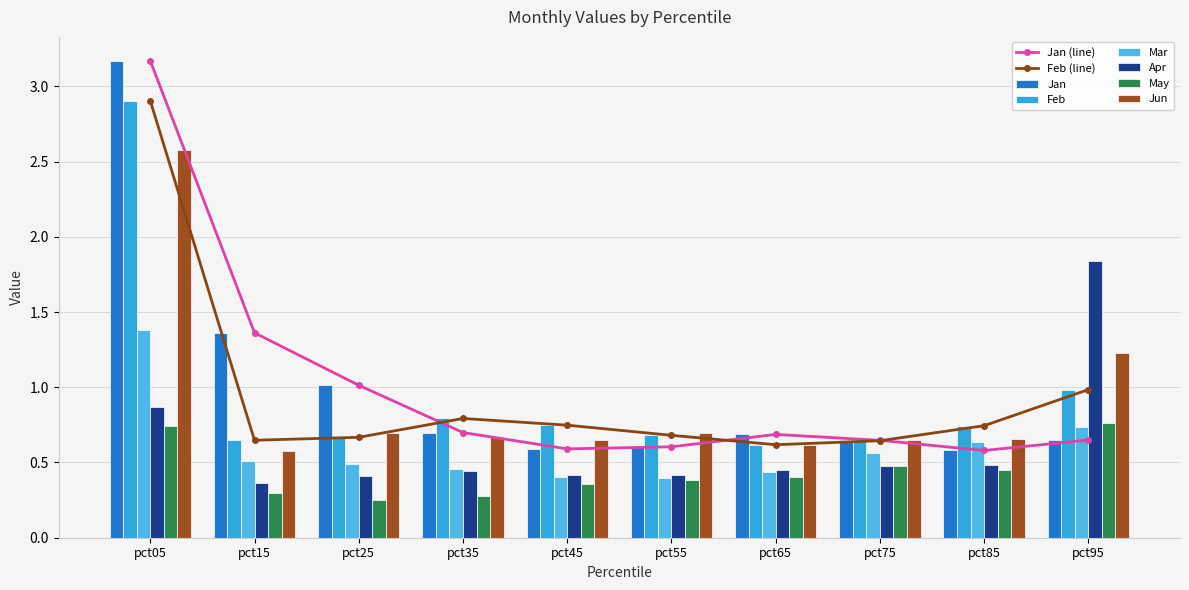

What is the difference between the highest and lowest values at pct35?

0.5